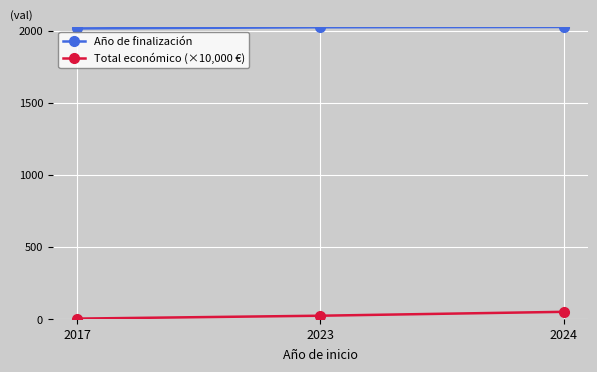

What is the spread (max minus min) of values at 2017?

2012.0